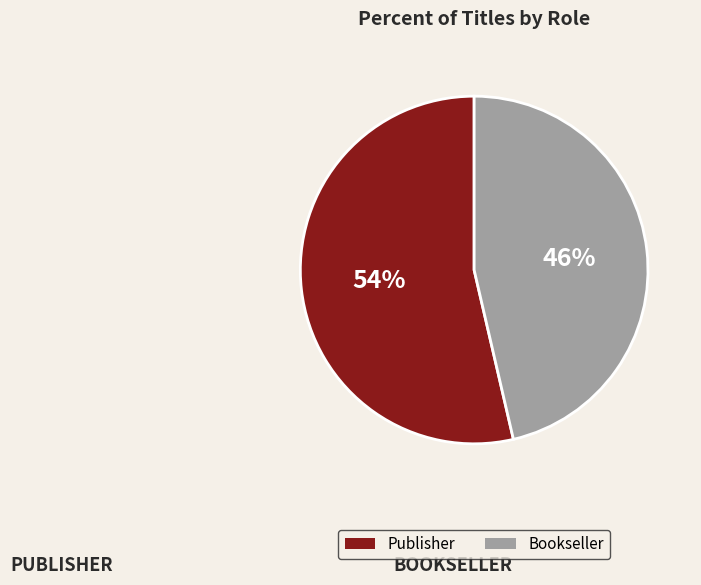

Is there any slice that represents more than half of the pie?

Yes